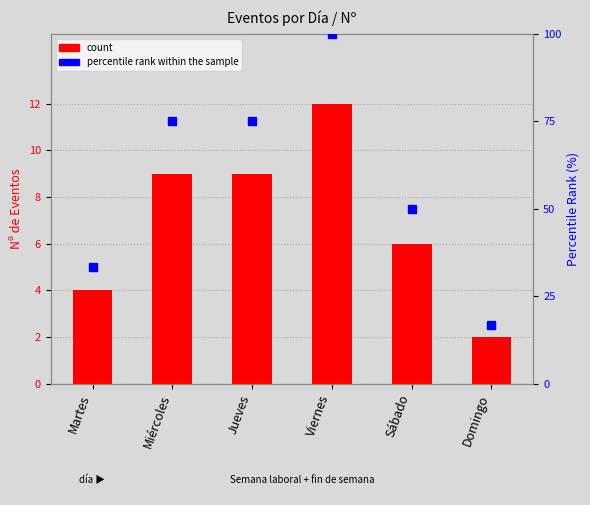

Is it true that percentile rank within the sample equals 152.0 at Viernes?

False